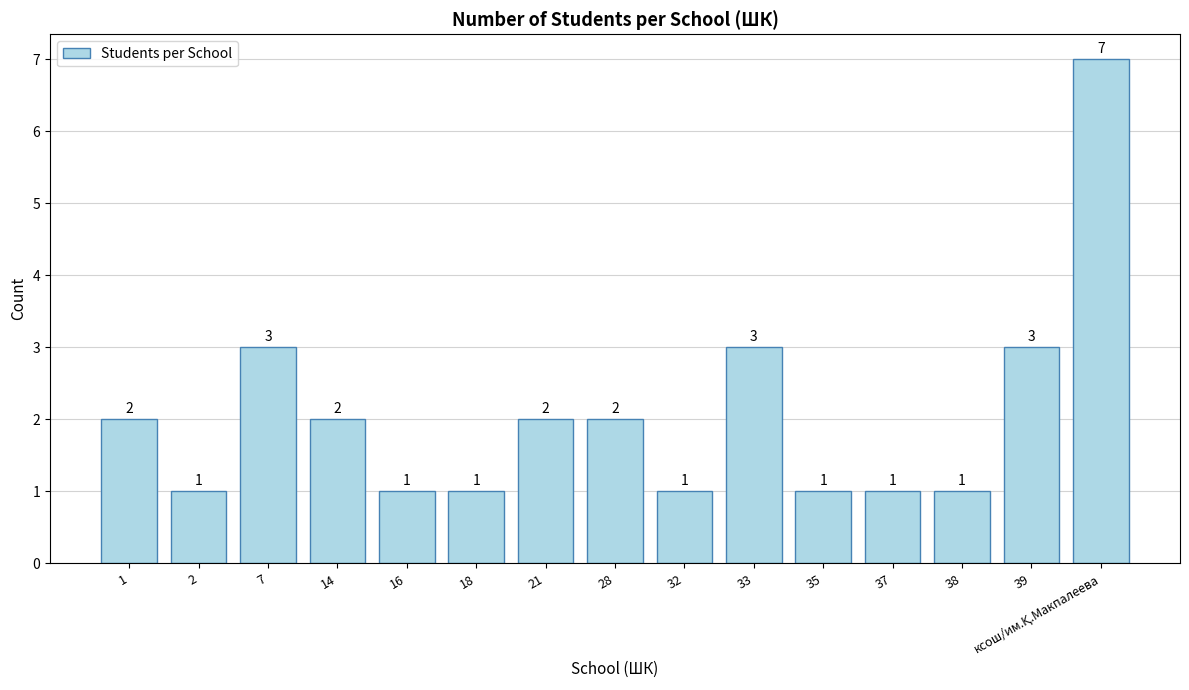

How many values are between 1 and 3?

14